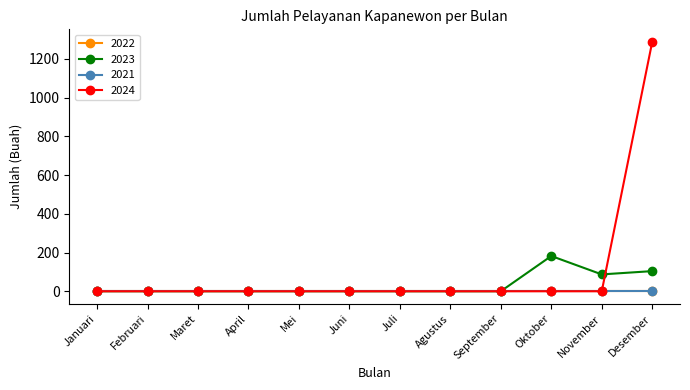

Is this an area chart (filled region under the line)?

No